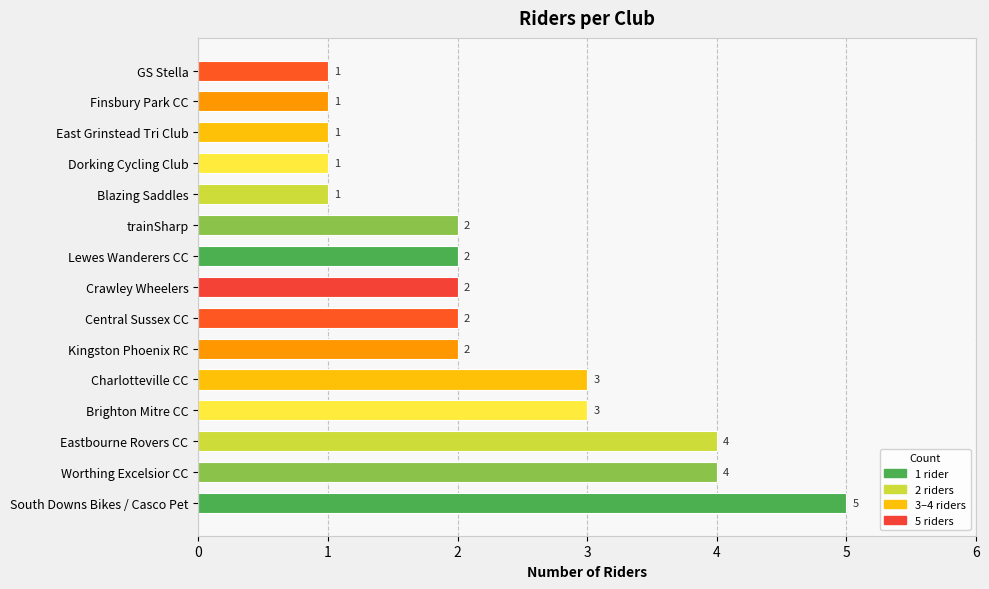

Are the bars horizontal?

Yes